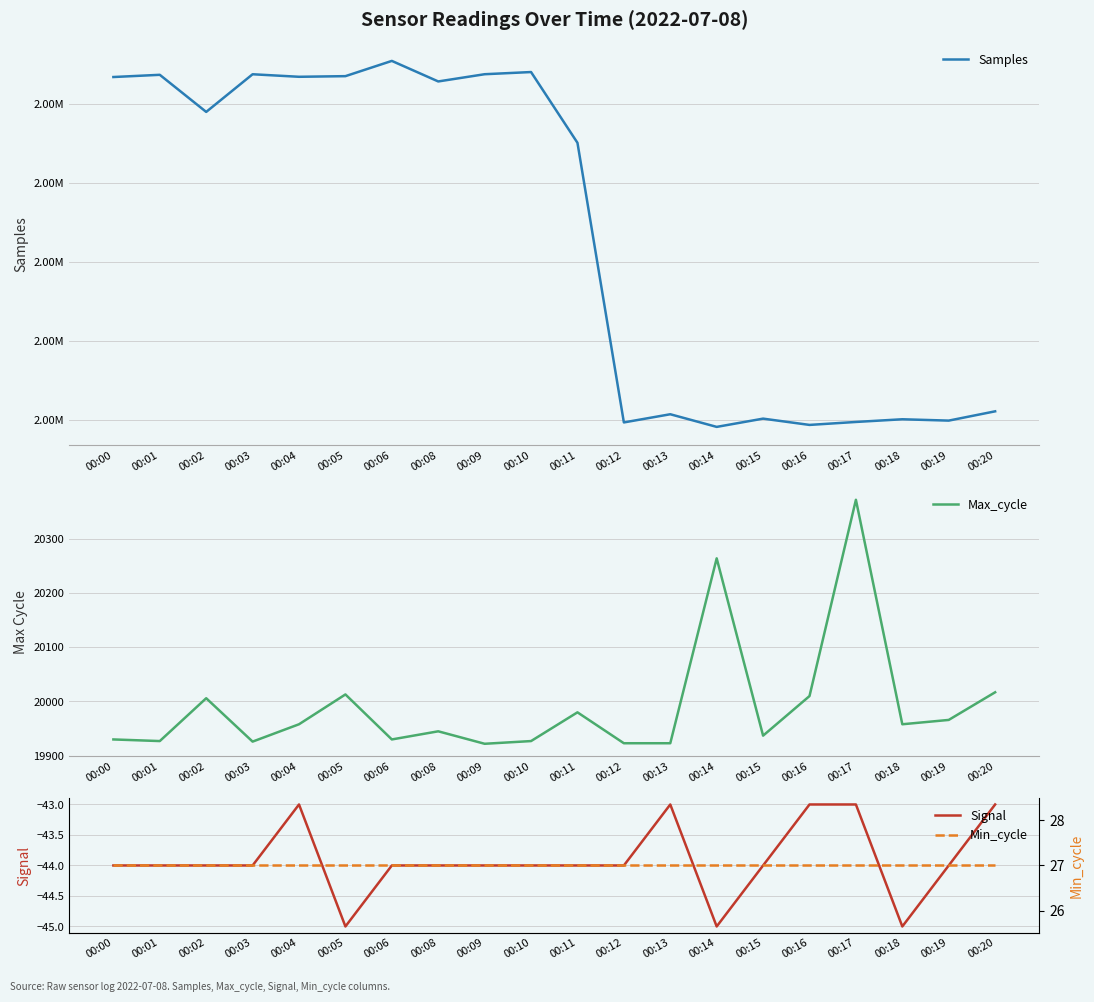

At 00:04, list the series in order from smallest to largest.

Signal, Min_cycle, Max_cycle, Samples